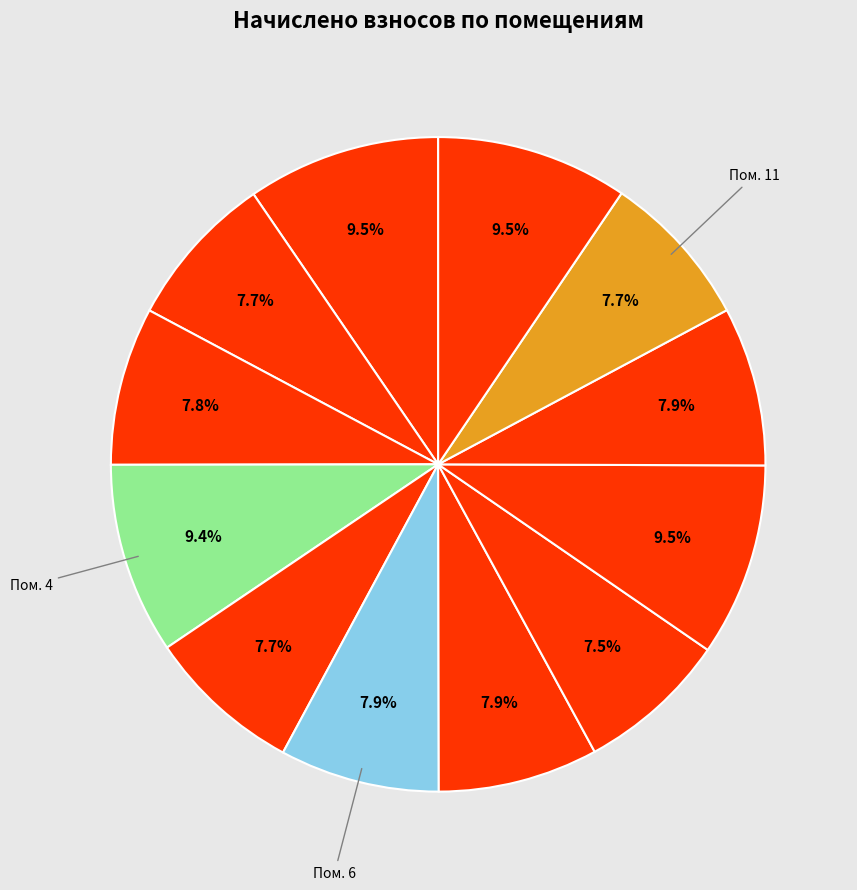

Count the number of slices in the pie.

12